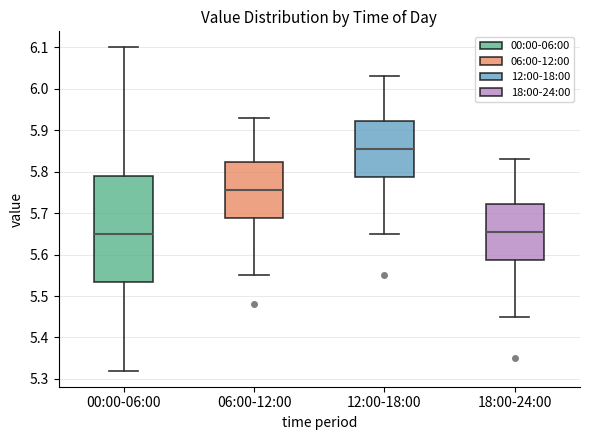

Reading left to right, transcribe this box plot: for each box, give where its median line is, the range the box spans, and where its two whiskers end, as read against the y-axis. The values are not printed on the chart, so give them approximately, as read against the axis.

00:00-06:00: median 5.65, box 5.54 to 5.79, whiskers 5.32 to 6.10
06:00-12:00: median 5.76, box 5.69 to 5.82, whiskers 5.55 to 5.93
12:00-18:00: median 5.86, box 5.79 to 5.92, whiskers 5.65 to 6.03
18:00-24:00: median 5.66, box 5.59 to 5.72, whiskers 5.45 to 5.83